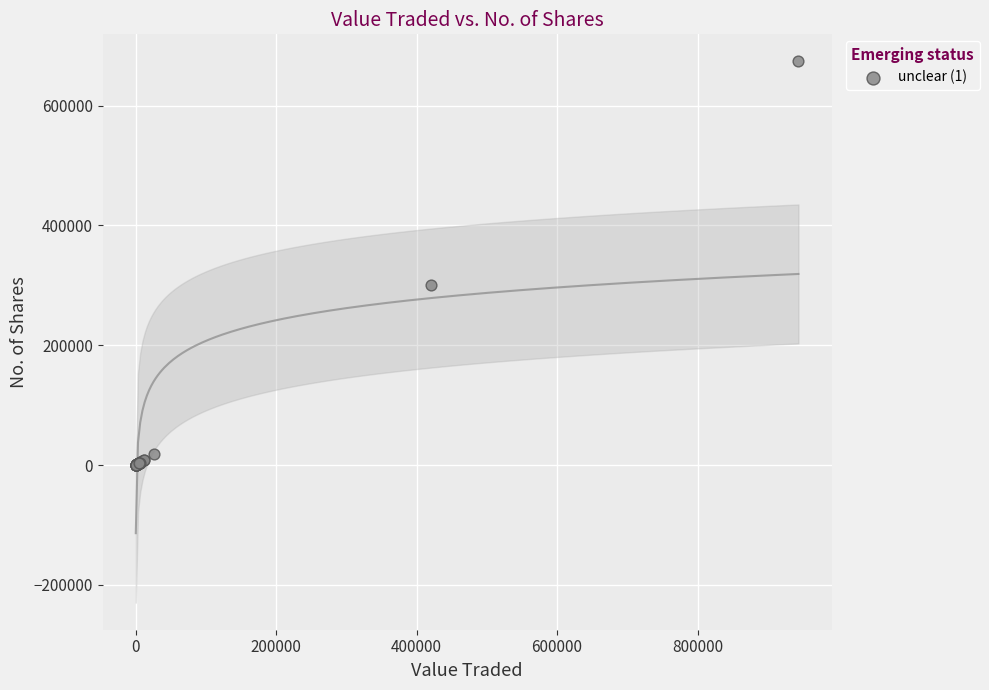

What Y value in the scatter plot is closest to 337053?

300136